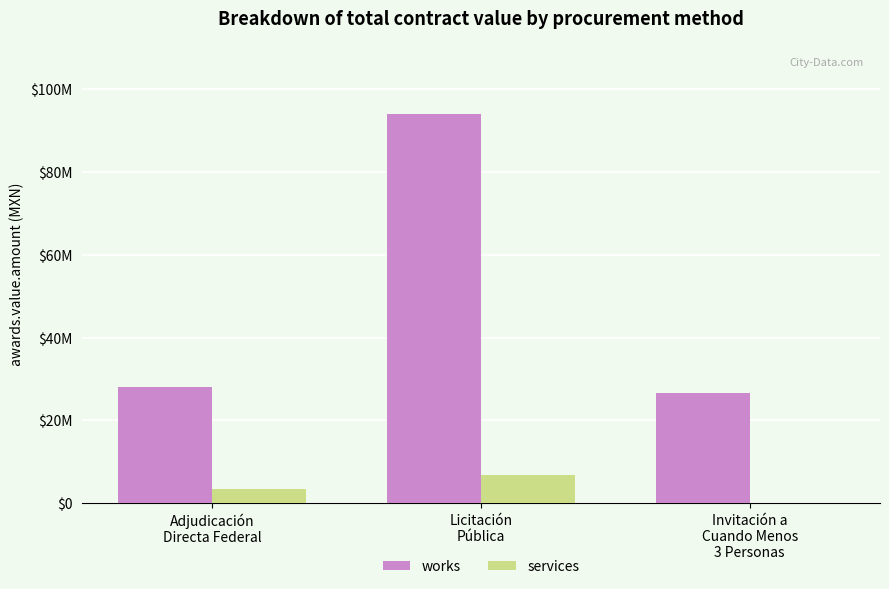

The value of services at Invitación a
Cuando Menos
3 Personas is -2640885.3. True or false?

False